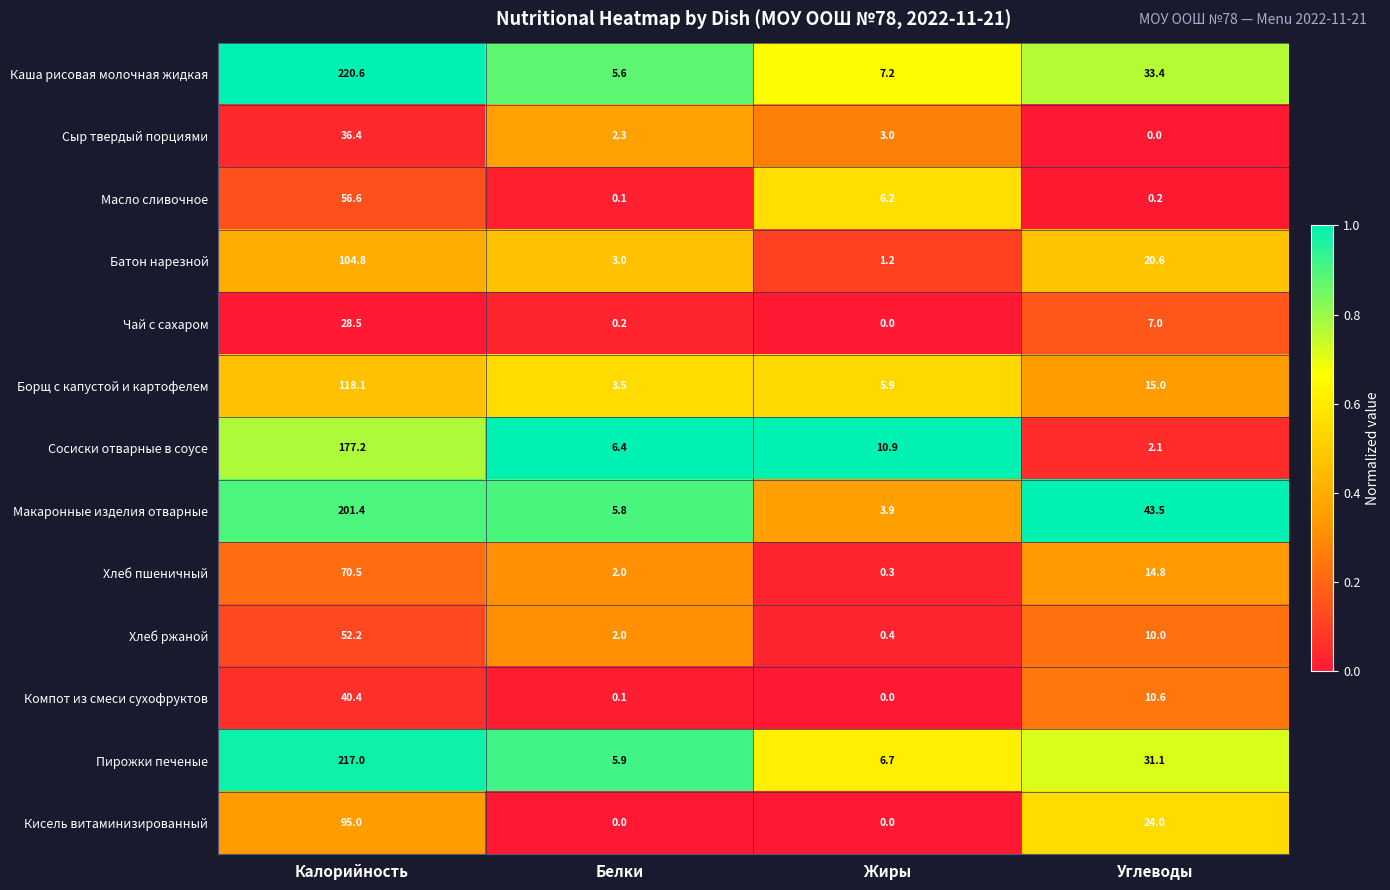

What is the total value across all series at Углеводы?

212.3